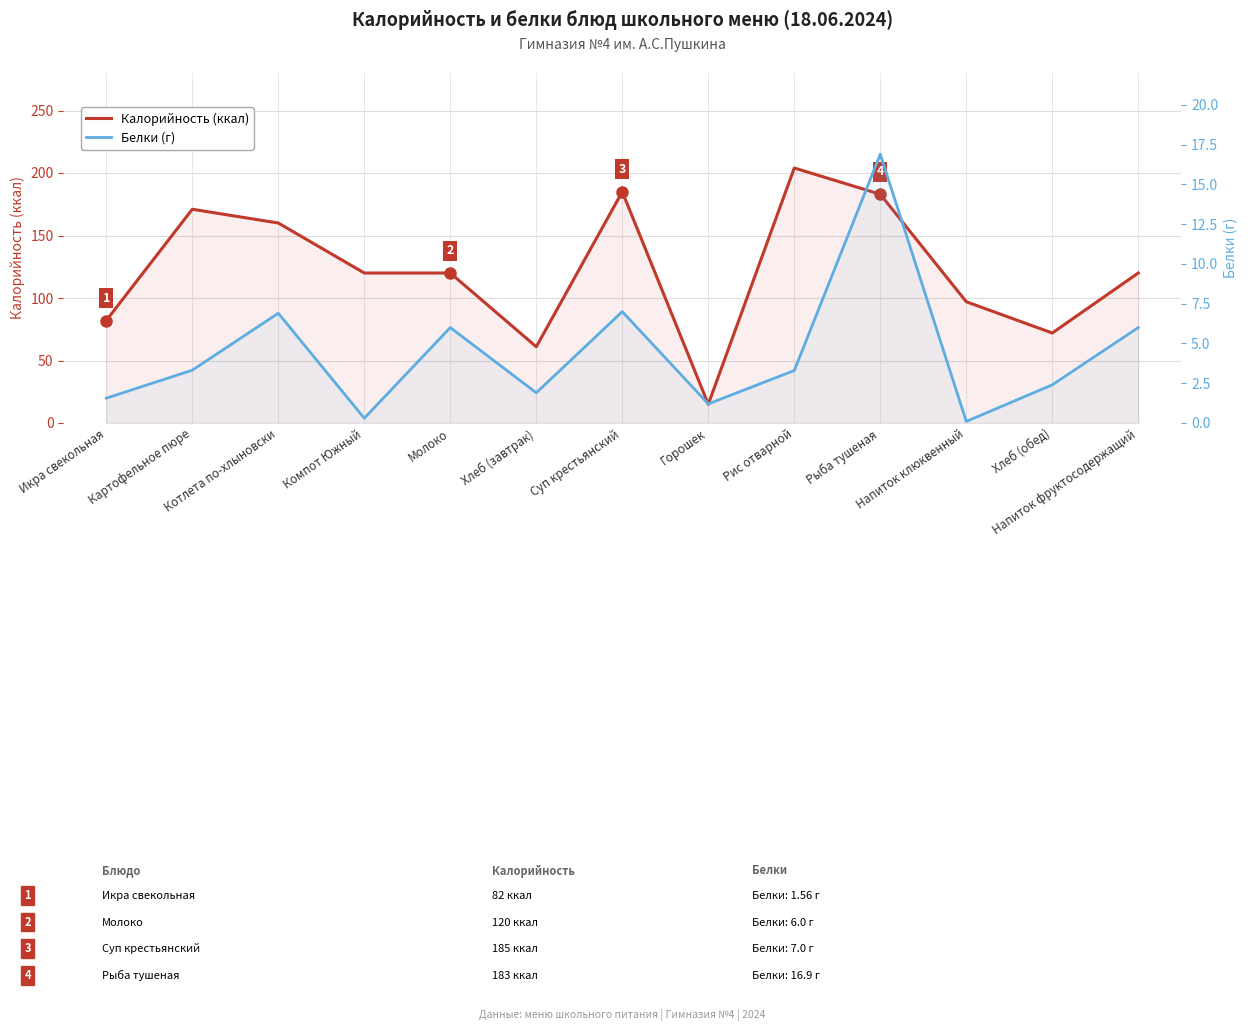

What is the spread (max minus min) of values at Хлеб (обед)?

69.6